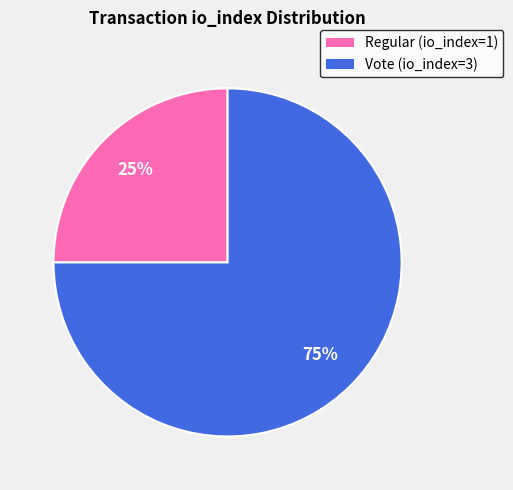

Approximately how many times larger is the value at Vote compared to Regular?

3.0